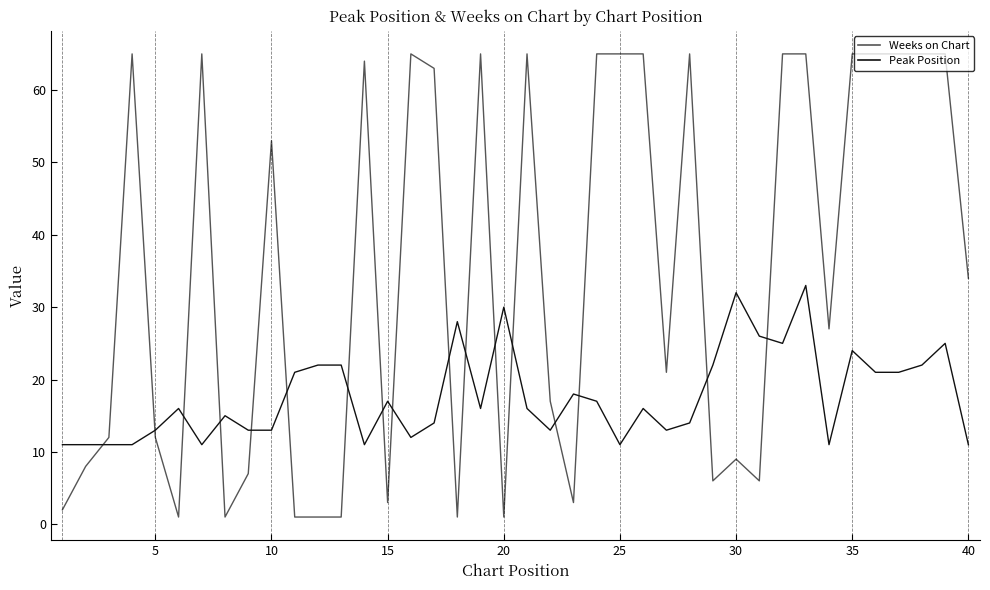

Which series has the largest range (max minus min)?

Weeks on Chart